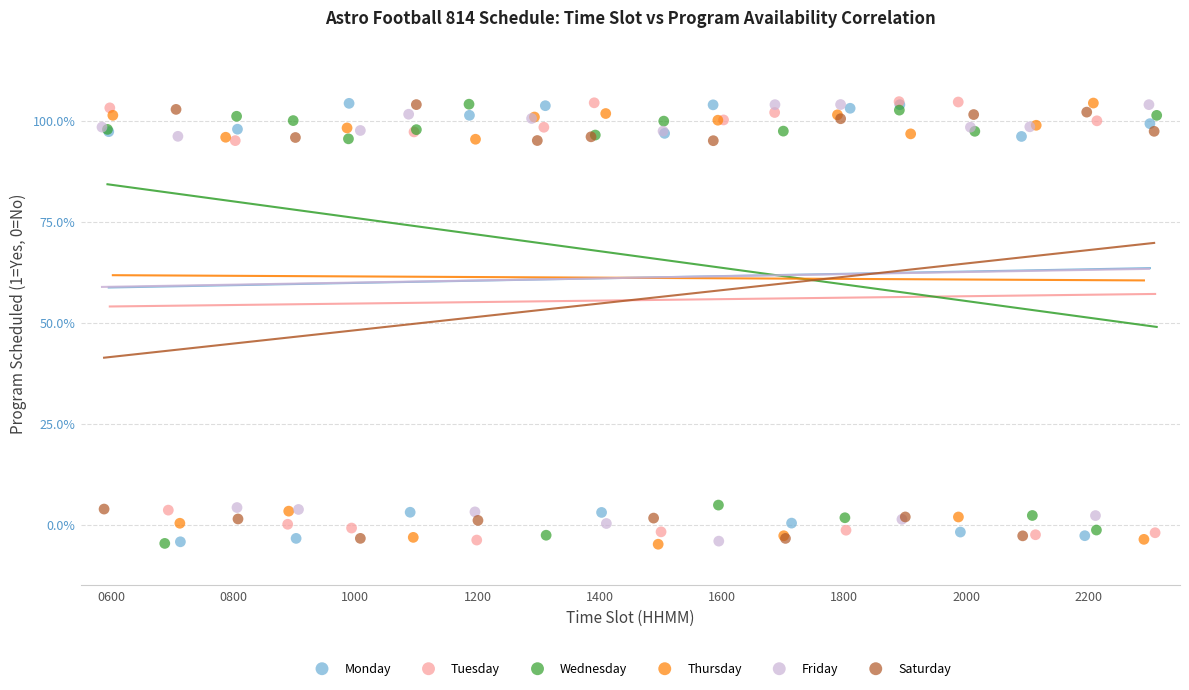

What are all the series names shown in the legend?

Monday, Tuesday, Wednesday, Thursday, Friday, Saturday